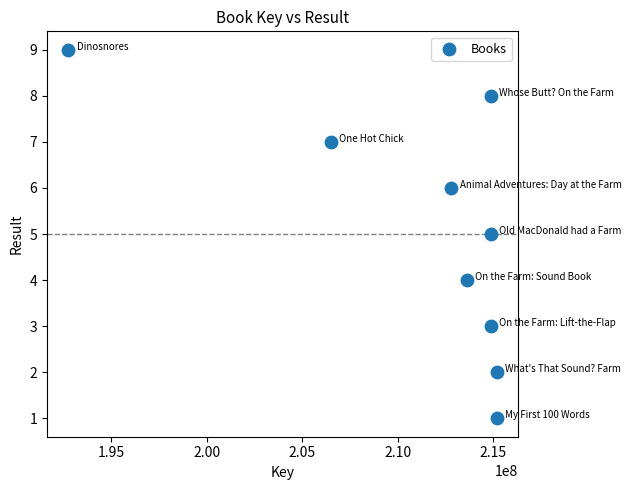

What is the average Y value?

5